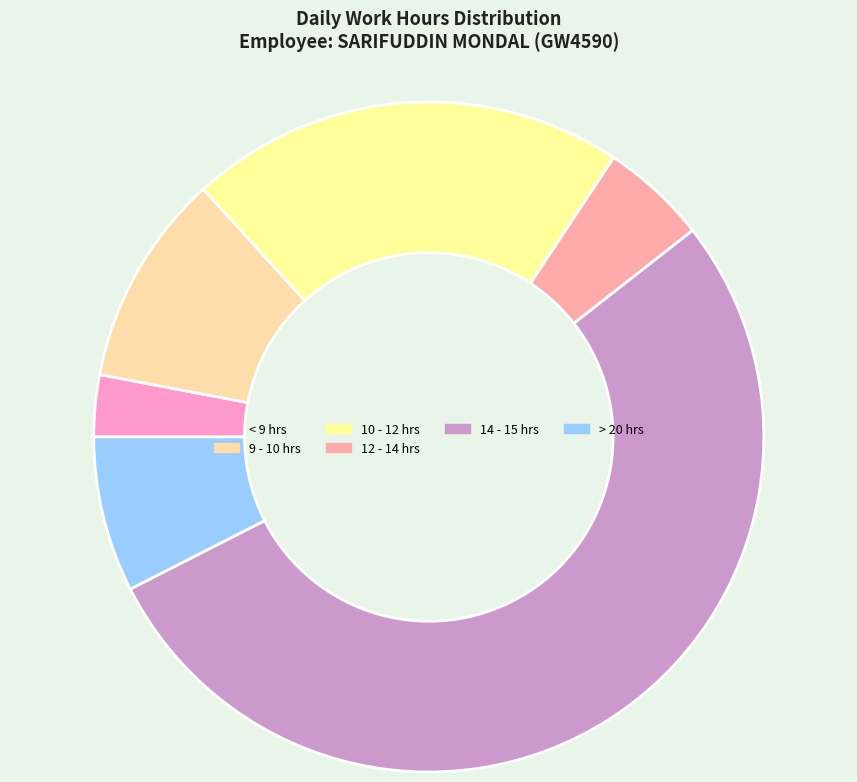

Count the number of slices in the pie.

6